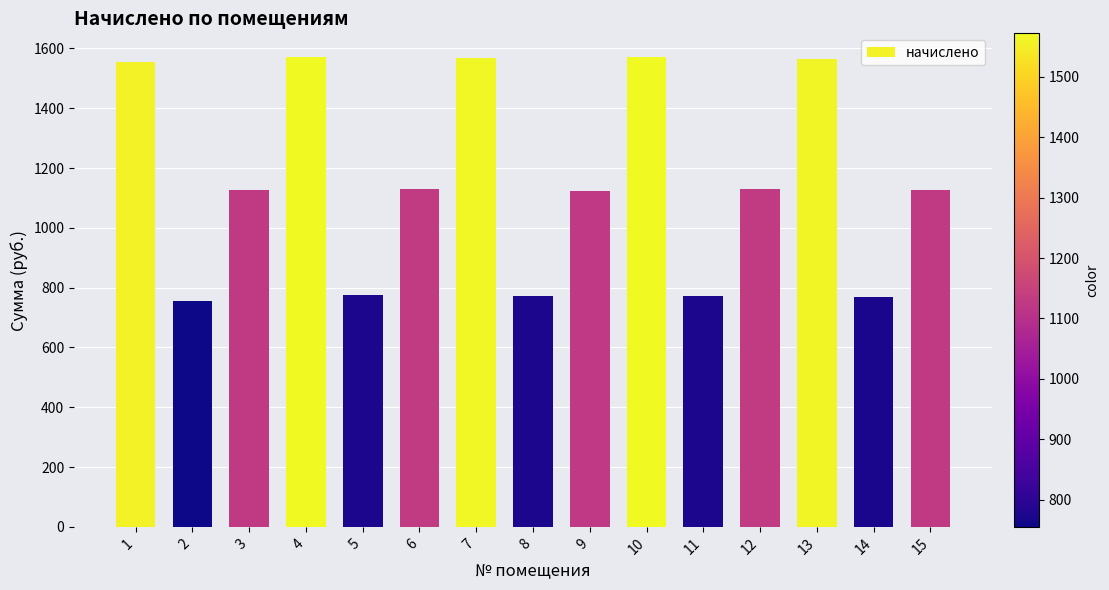

The value at 15 is 1127.5. True or false?

True